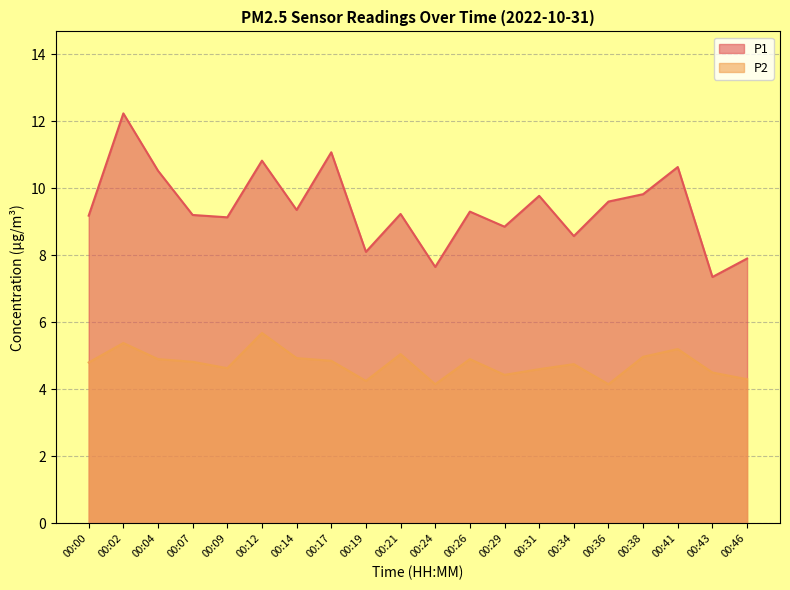

At which category does the chart reach its peak across all series?

00:02